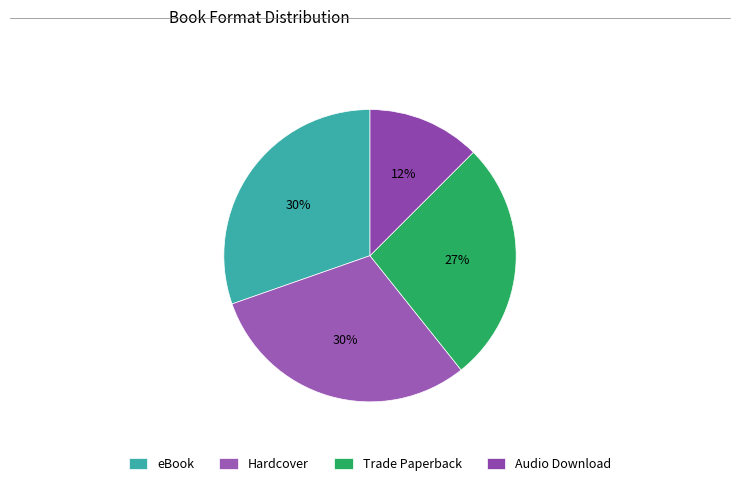

What is the smallest slice in the pie chart?

Audio Download